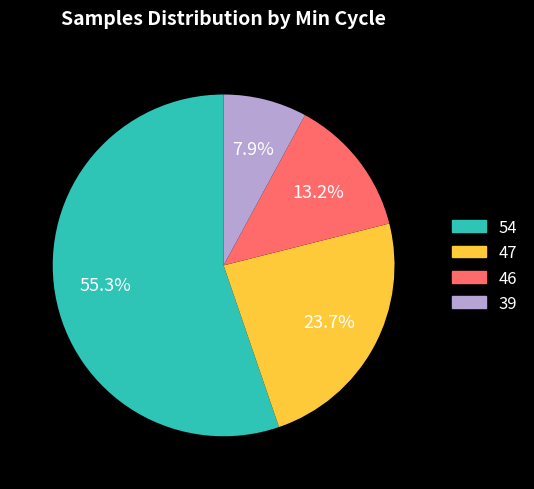

Which has a higher value, 47 or 46?

47